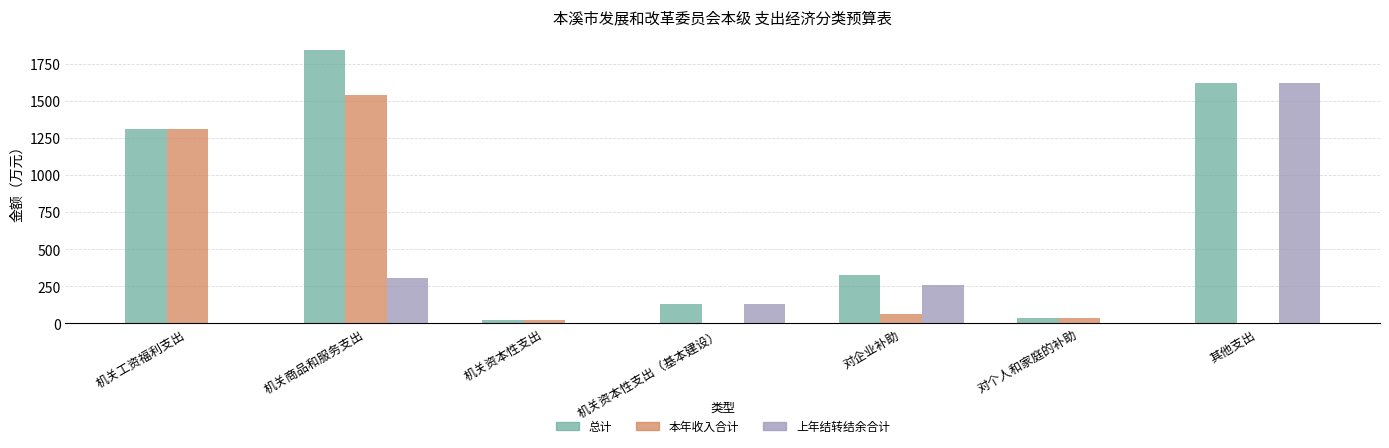

What is the sum of all 上年结转结余合计 values?

2316.1